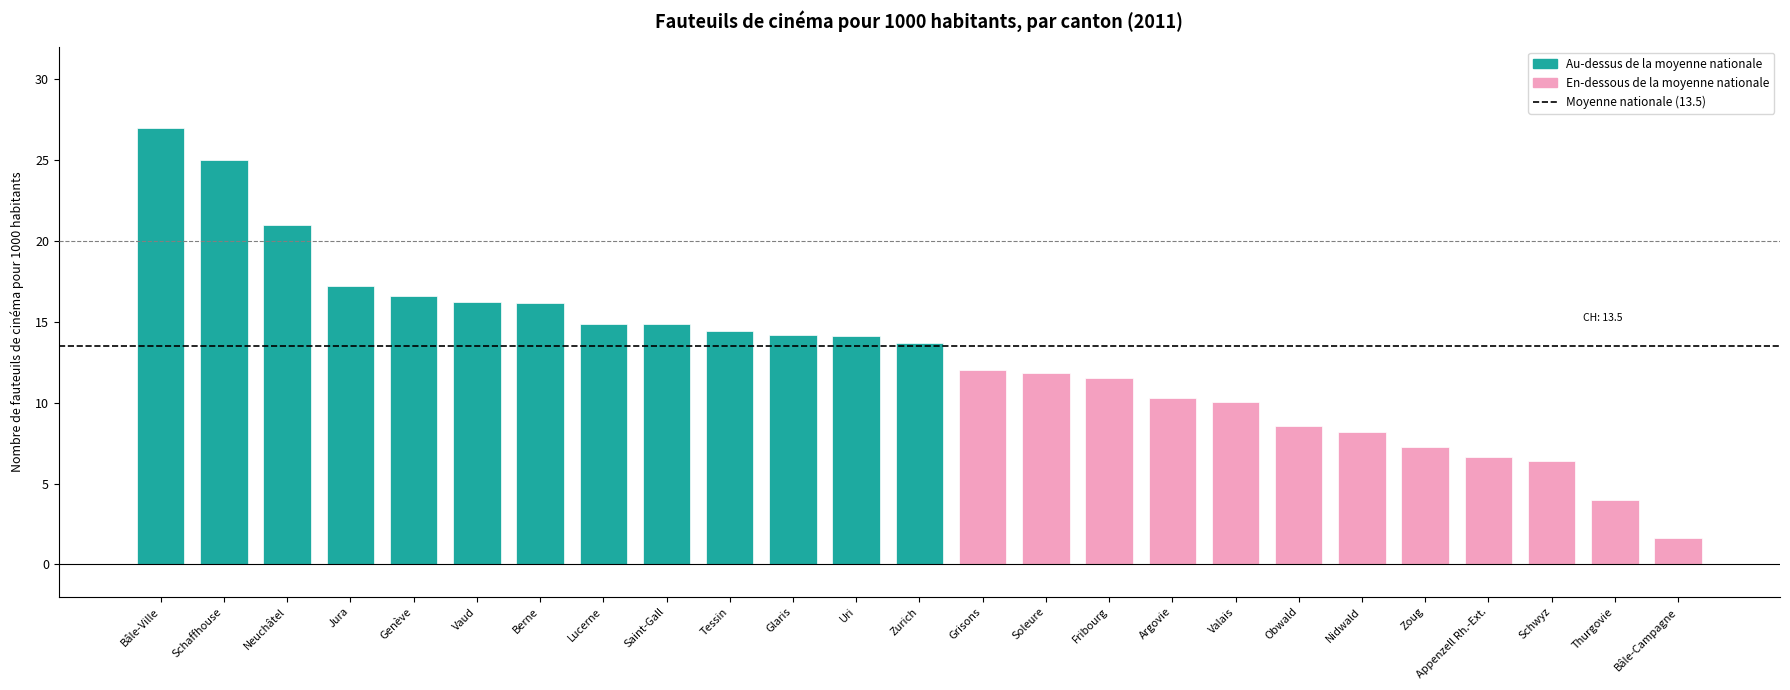

What is the value of the 14th bar from the left?

12.0